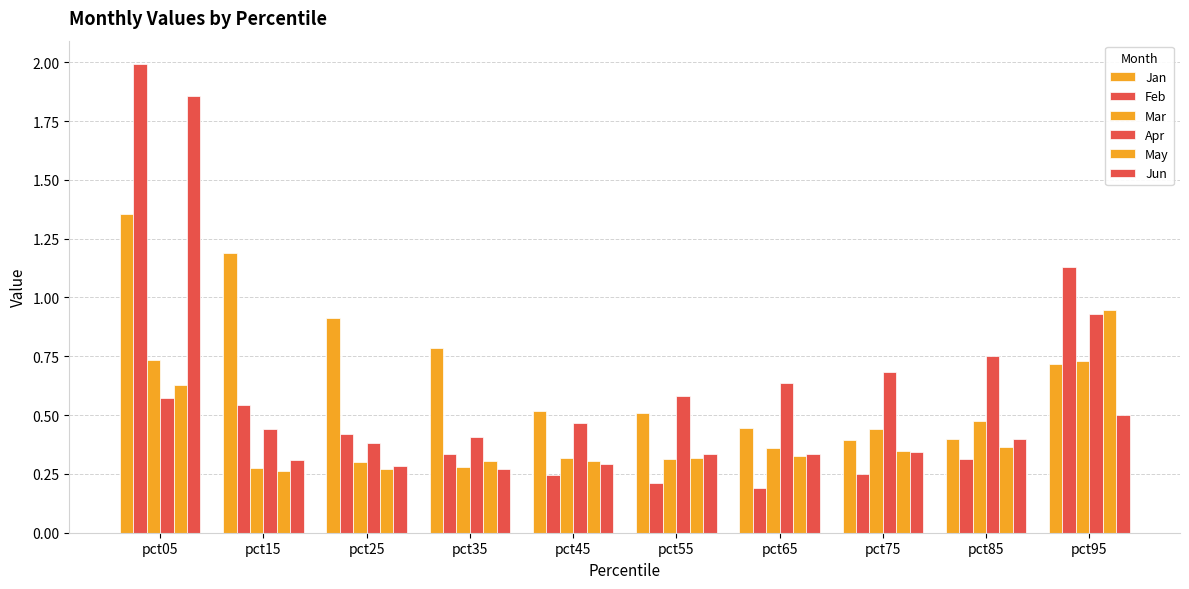

How many groups of bars are there?

10